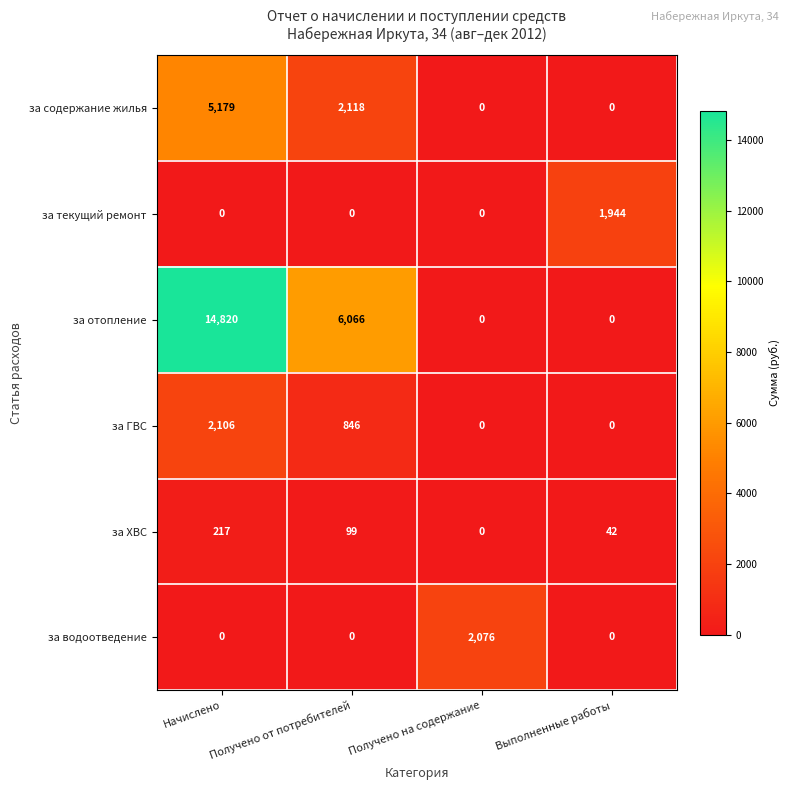

Read the за содержание жилья value at Получено от потребителей.

2118